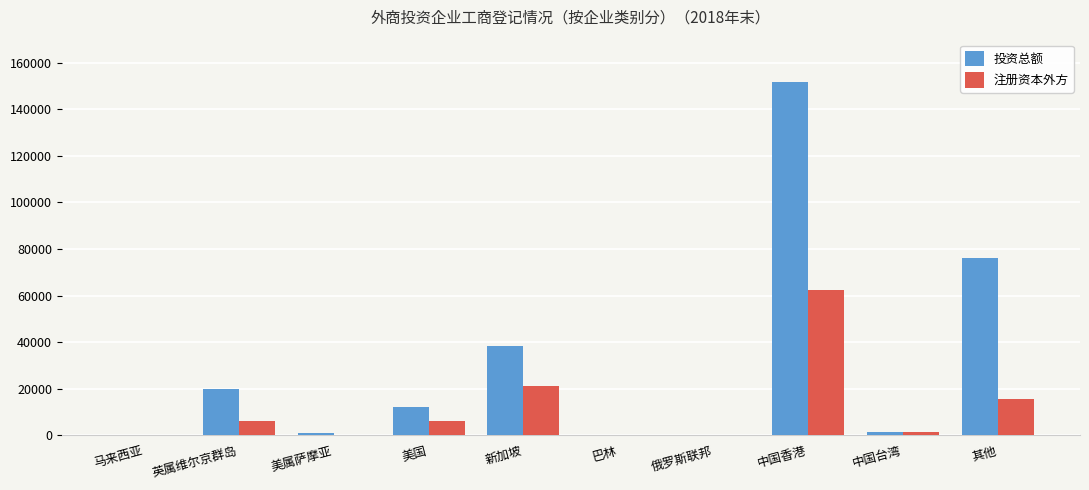

The value of 投资总额 at 新加坡 is 26899.8. True or false?

False